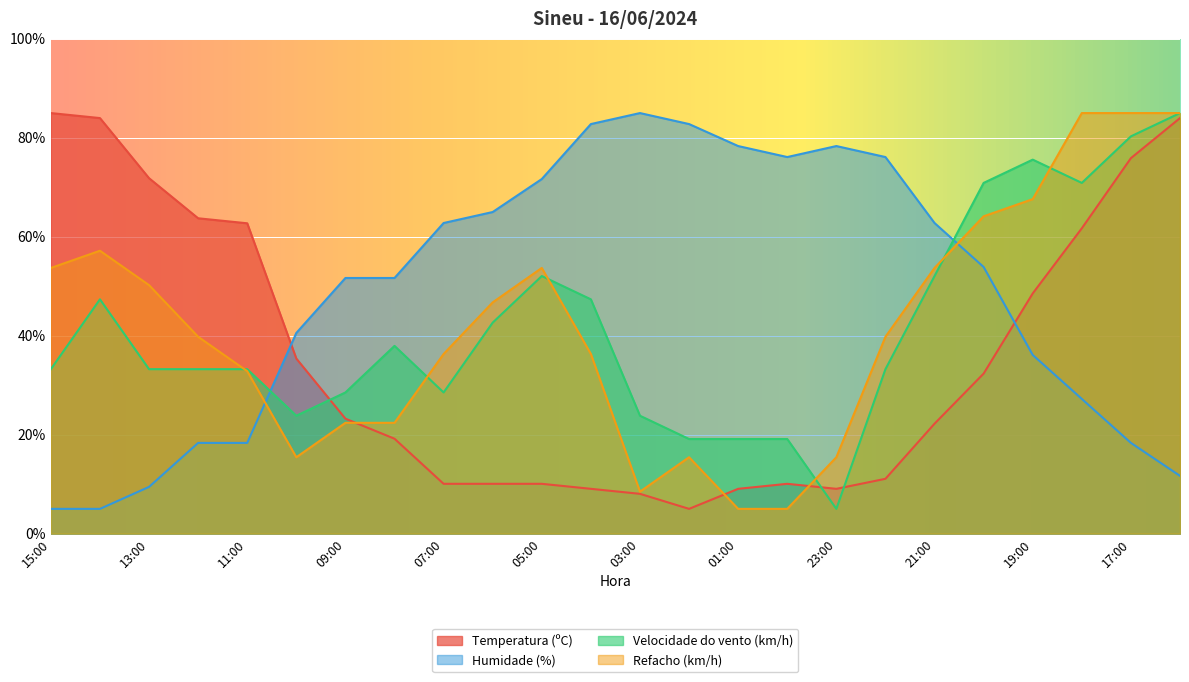

What is the sum of the Velocidade do vento (km/h) values at 18:00 and 13:00?

104.1